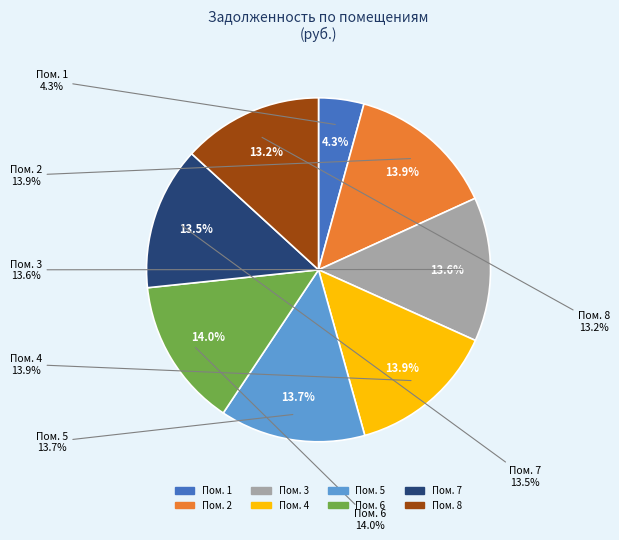

Which slice is the smallest?

1